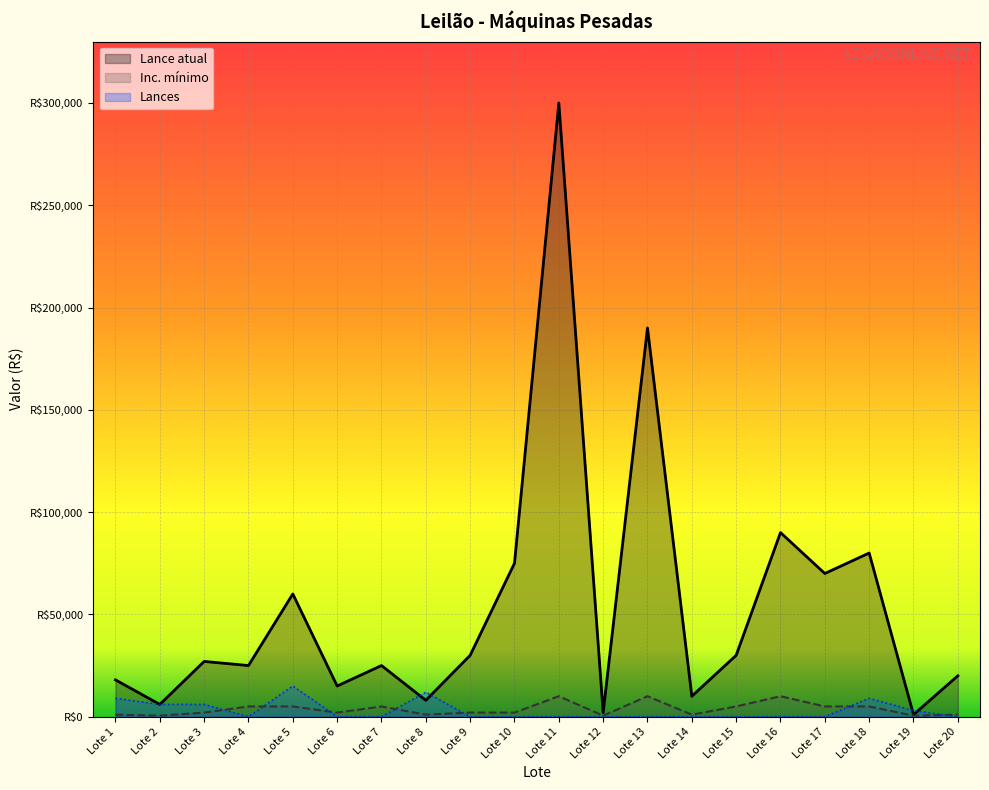

In Lance atual, how many points are lower than both neighbors (excluding endpoints)?

8